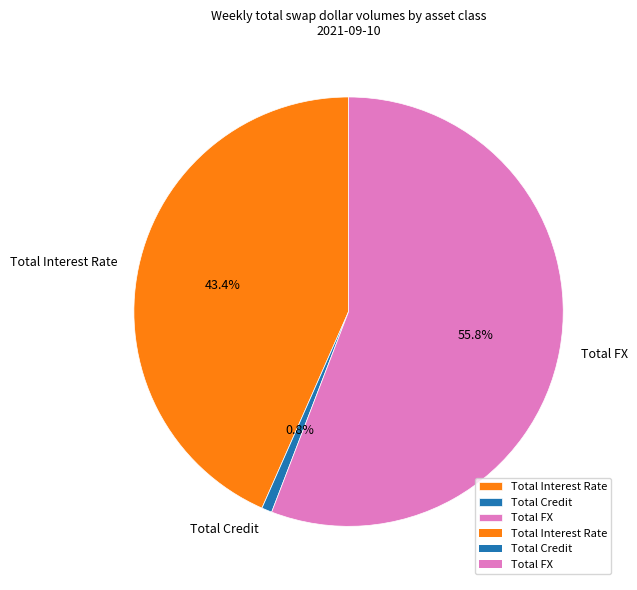

Which has a higher value, Total Credit or Total Interest Rate?

Total Interest Rate